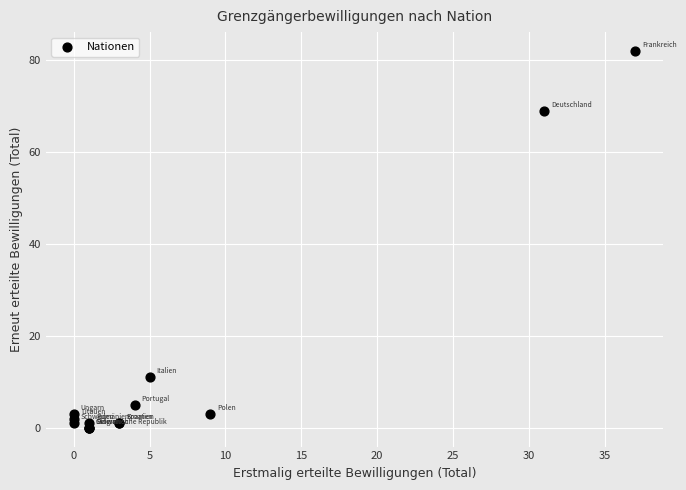

What Y value in the scatter plot is closest to 41?

69